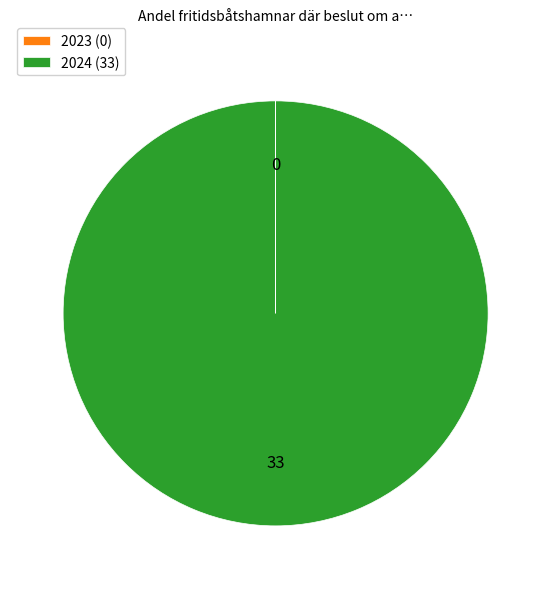

Is there a majority slice in this chart?

Yes